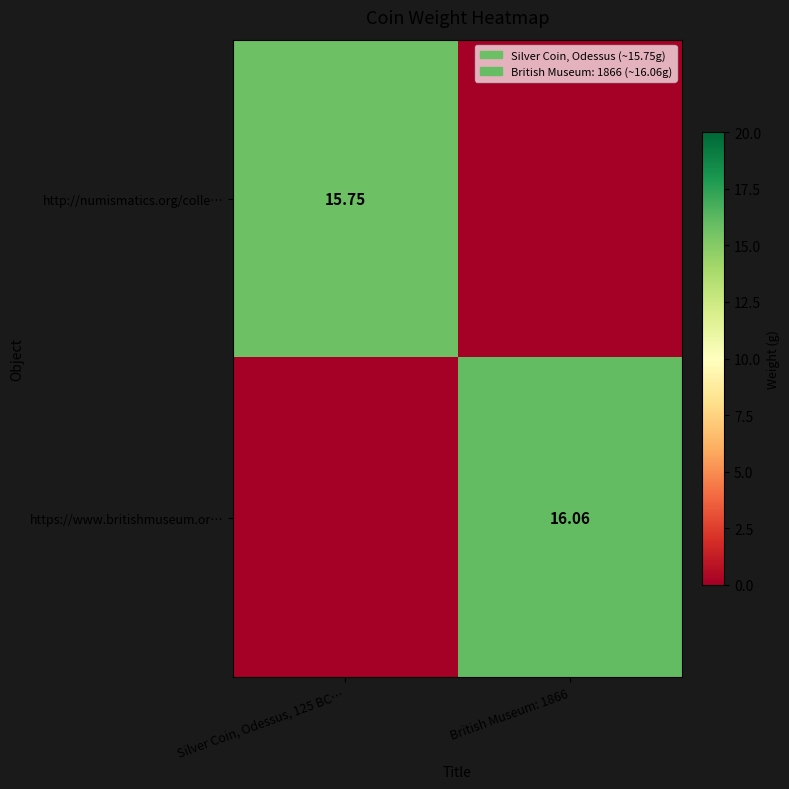

How many data points in http://numismatics.org/colle… are above 15?

1